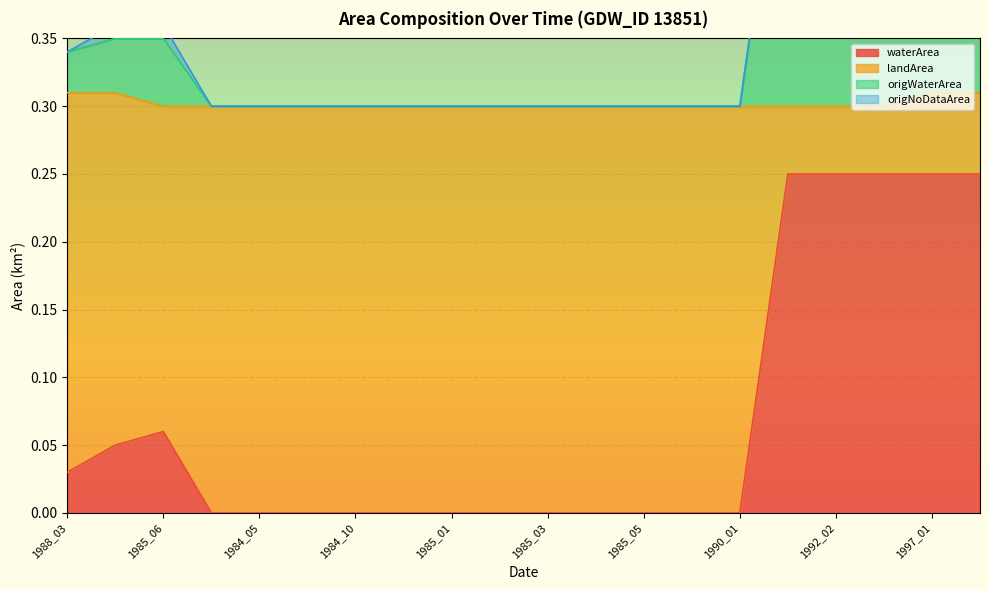

True or false: landArea and waterArea intersect in this chart.

False